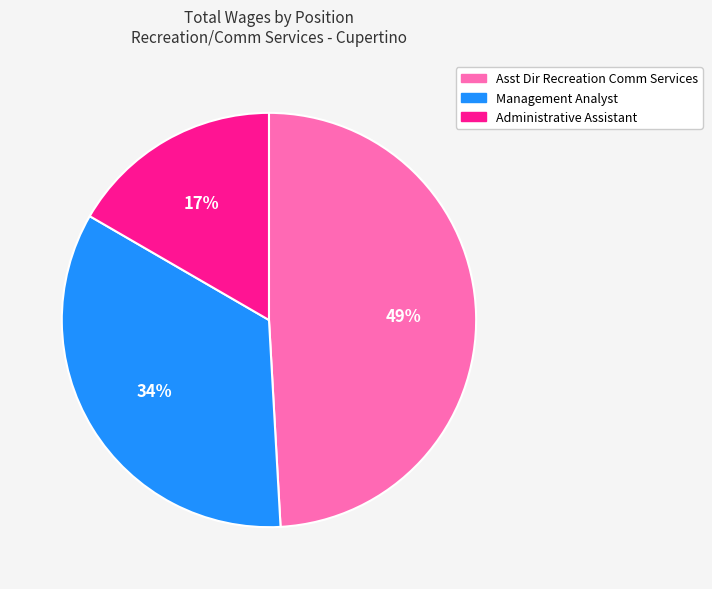

To the nearest percent, what is the difference between the Asst Dir Recreation Comm Services and Administrative Assistant slice percentages?

32%